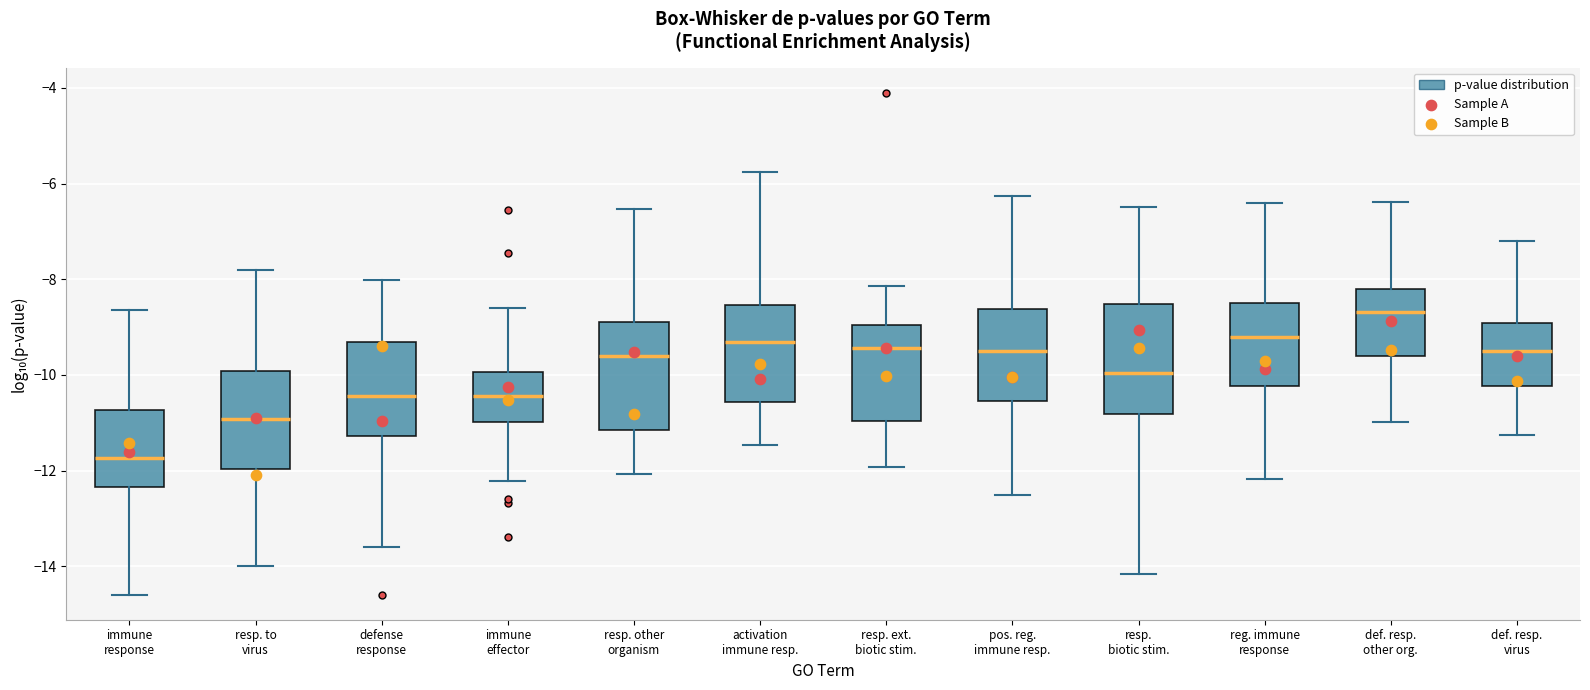

Reading left to right, read every box against the y-axis: the position of its median line, the range the box covers, and the ends of its whiskers. The values are not printed on the chart, so give them approximately, as read against the axis.

immune response: median -11.8, box -12.4 to -10.8, whiskers -14.6 to -8.6
resp. to virus: median -11.0, box -12.0 to -10.0, whiskers -14.0 to -7.8
defense response: median -10.4, box -11.2 to -9.4, whiskers -13.6 to -8.0
immune effector: median -10.4, box -11.0 to -10.0, whiskers -12.2 to -8.6
resp. other organism: median -9.6, box -11.2 to -8.8, whiskers -12.0 to -6.6
activation immune resp.: median -9.4, box -10.6 to -8.6, whiskers -11.4 to -5.8
resp. ext. biotic stim.: median -9.4, box -11.0 to -9.0, whiskers -12.0 to -8.2
pos. reg. immune resp.: median -9.4, box -10.6 to -8.6, whiskers -12.6 to -6.2
resp. biotic stim.: median -10.0, box -10.8 to -8.6, whiskers -14.2 to -6.4
reg. immune response: median -9.2, box -10.2 to -8.4, whiskers -12.2 to -6.4
def. resp. other org.: median -8.6, box -9.6 to -8.2, whiskers -11.0 to -6.4
def. resp. virus: median -9.6, box -10.2 to -9.0, whiskers -11.2 to -7.2